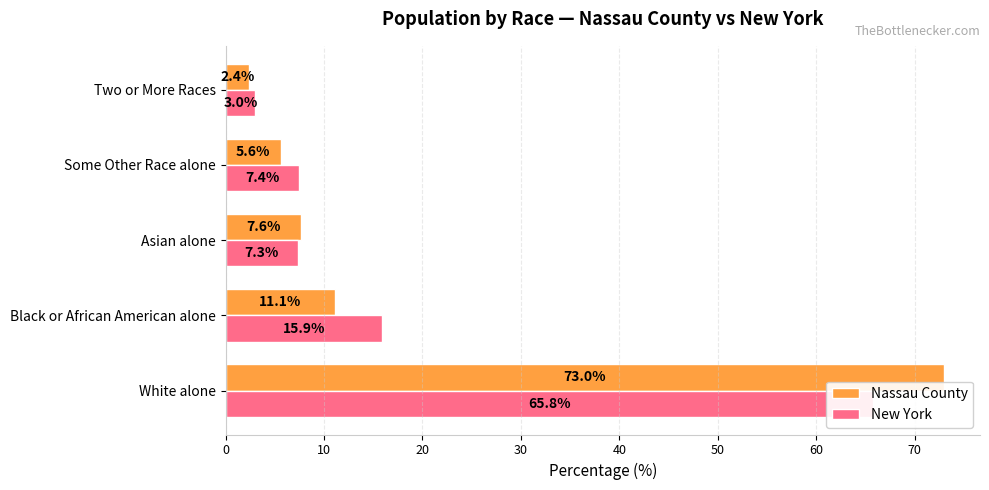

Reading left to right, what are all the values shown in this chart?

Nassau County: 73.0	11.1	7.6	5.6	2.4
New York: 65.8	15.9	7.3	7.4	3.0